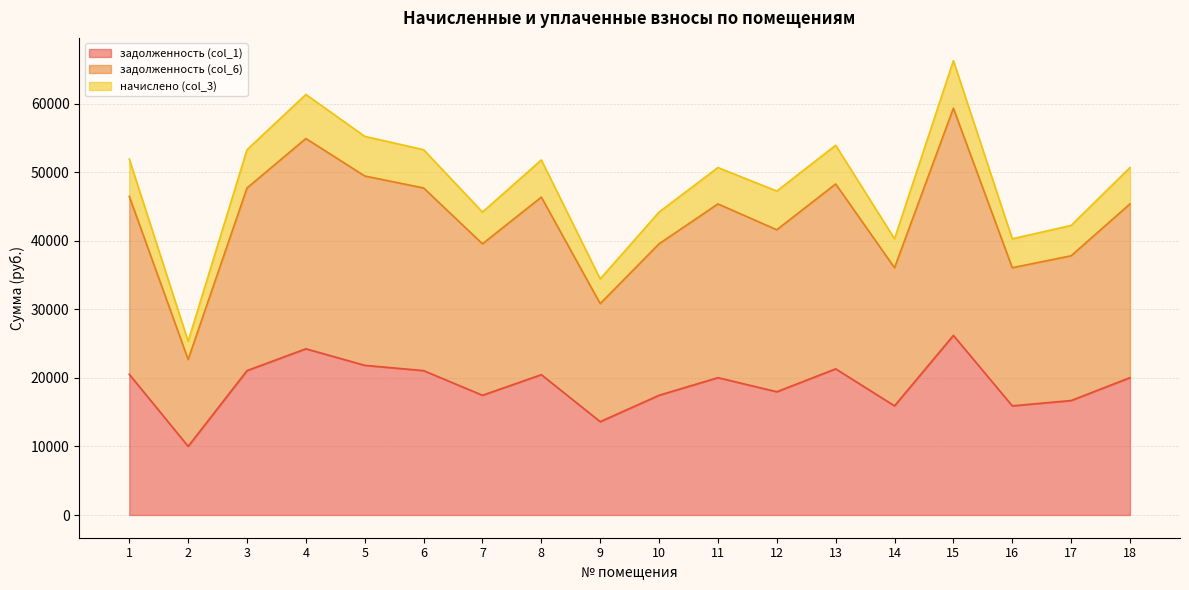

Reading left to right, extract all data points from this chart.

задолженность (col_1): 1=20518.3	2=10015.2	3=21057.6	4=24241.9	5=21828.0	6=21057.6	7=17462.4	8=20467.0	9=13610.4	10=17462.4	11=20030.4	12=17976.0	13=21314.4	14=15921.6	15=26193.6	16=15921.6	17=16692.0	18=20030.4
задолженность (col_6): 1=51909.4	2=25337.5	3=53273.8	4=61329.8	5=55222.8	6=53273.8	7=44178.2	8=51779.5	9=34433.0	10=44178.2	11=50675.0	12=47246.6	13=53923.4	14=40280.2	15=66267.4	16=40280.2	17=42229.2	18=50675.0
начислено (col_3): 1=46473.0	2=22684.0	3=47694.5	4=54906.8	5=49439.4	6=47694.5	7=39551.5	8=46356.7	9=30826.9	10=39551.5	11=45367.9	12=41599.3	13=48276.1	14=36061.7	15=59327.3	16=36061.7	17=37806.6	18=45367.9